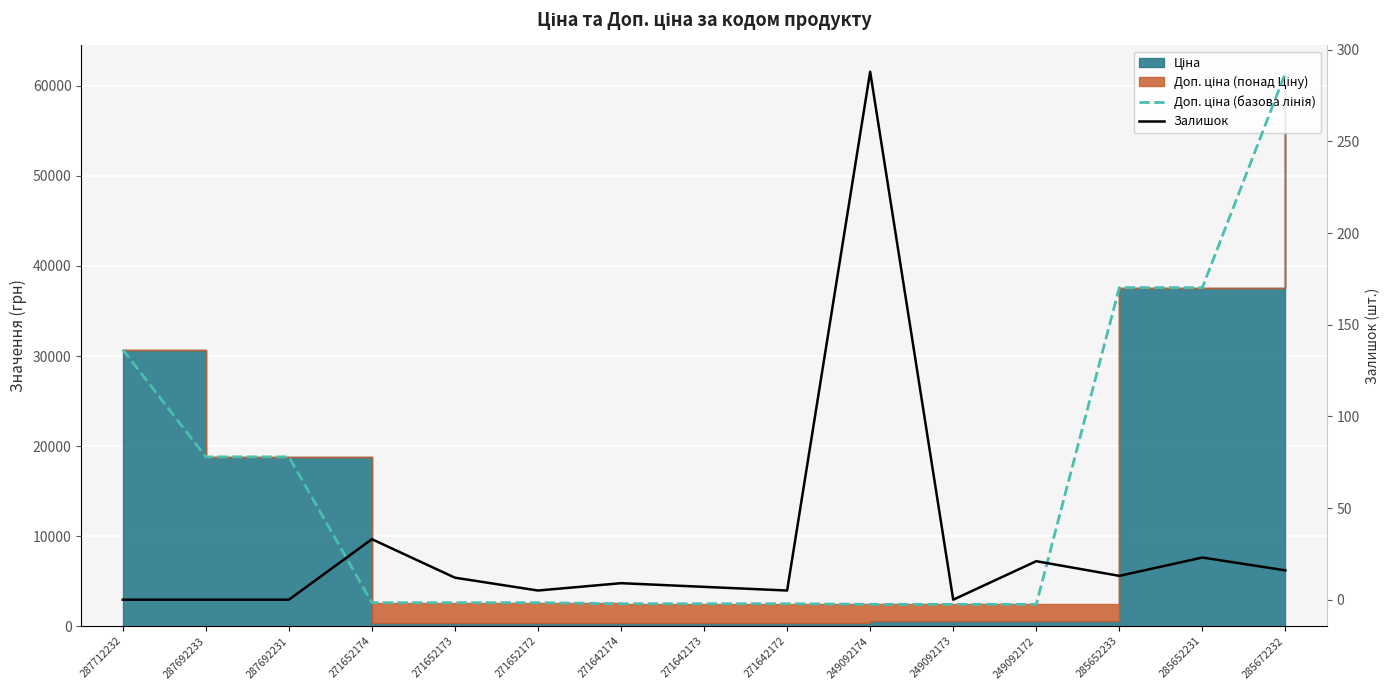

How many data points in Доп. ціна (базова лінія) are above 2598?

9